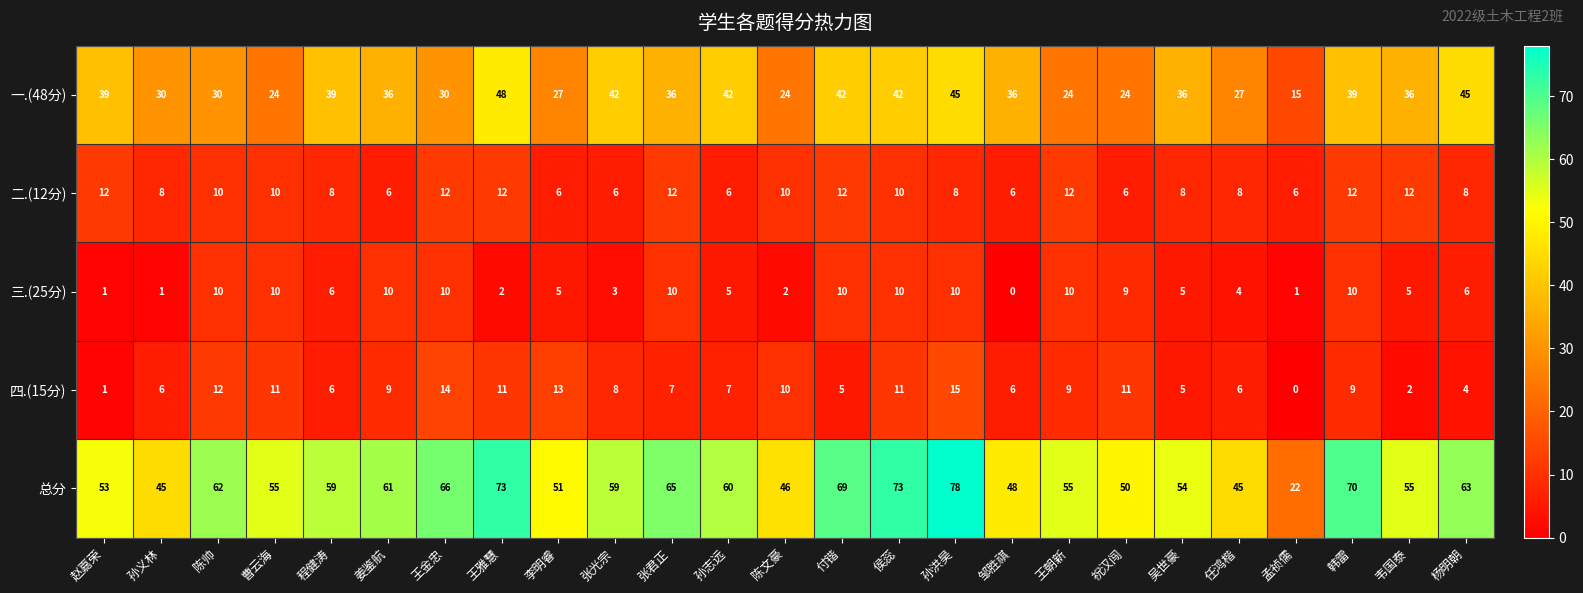

How many data points in 总分 are less than 59?

12